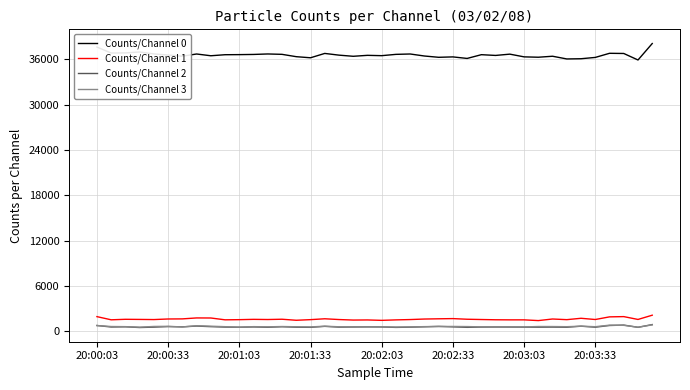

Which series has the largest total across all categories?

Counts/Channel 0